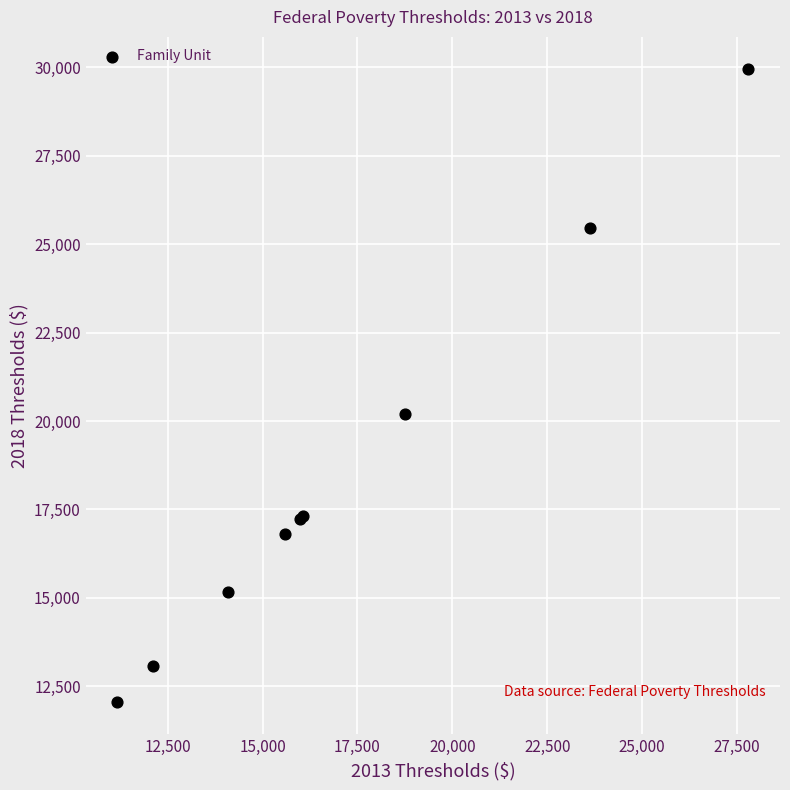

What Y value in the scatter plot is closest to 21005?

20212